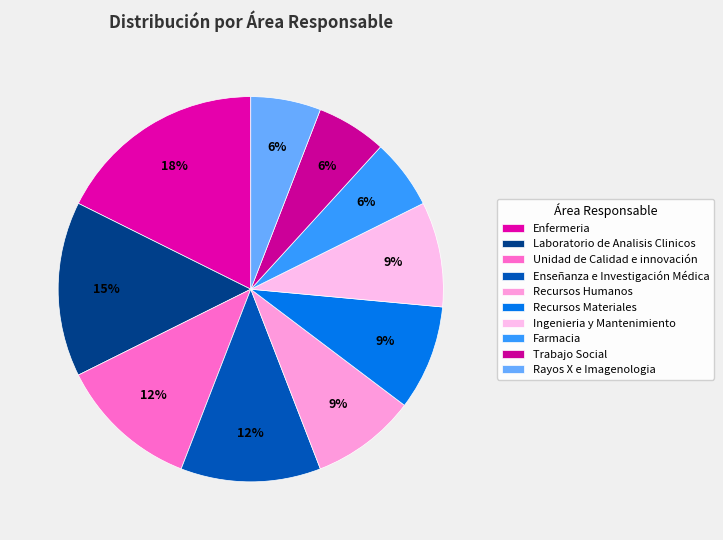

Is Ingenieria y Mantenimiento the majority of the pie?

No